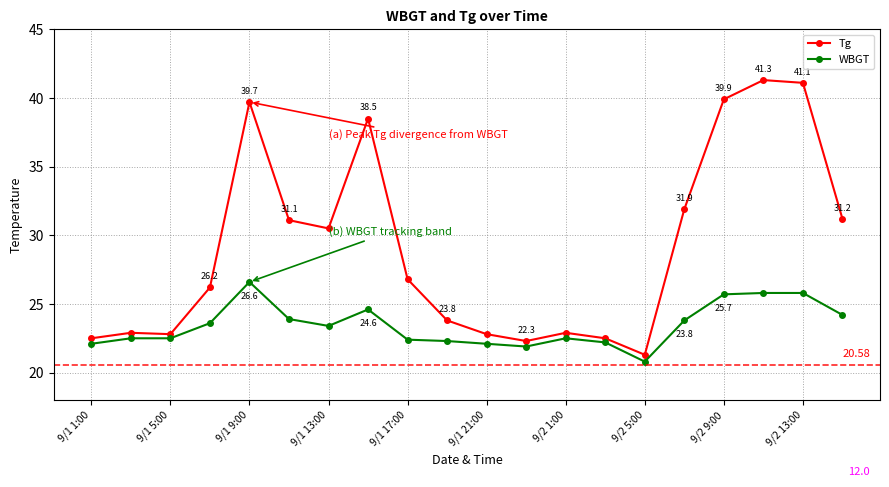

Count the number of categories in the chart.

20